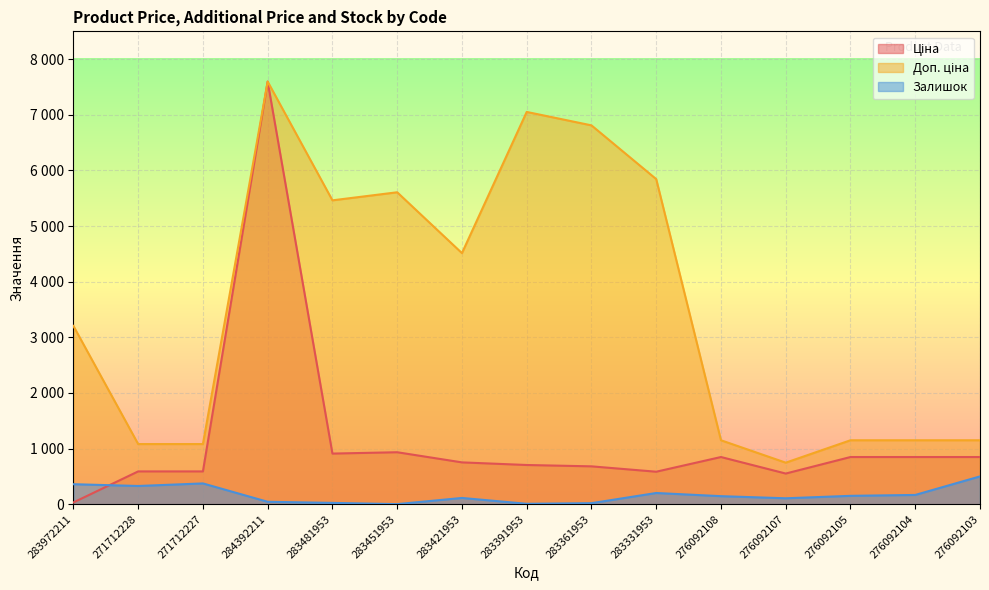

Reading left to right, what are all the values shown in this chart?

Ціна: 32.0	589.9	589.9	7596.5	910.4	934.5	752.2	705.1	681.0	584.4	848.4	551.5	848.4	848.4	848.4
Доп. ціна: 3205.0	1081.7	1081.7	7596.5	5462.3	5607.2	4513.3	7051.3	6809.8	5843.9	1149.7	747.0	1149.7	1149.7	1149.7
Залишок: 360.0	328.0	374.0	44.0	24.0	2.0	113.0	8.0	19.0	202.0	145.0	107.0	151.0	167.0	500.0